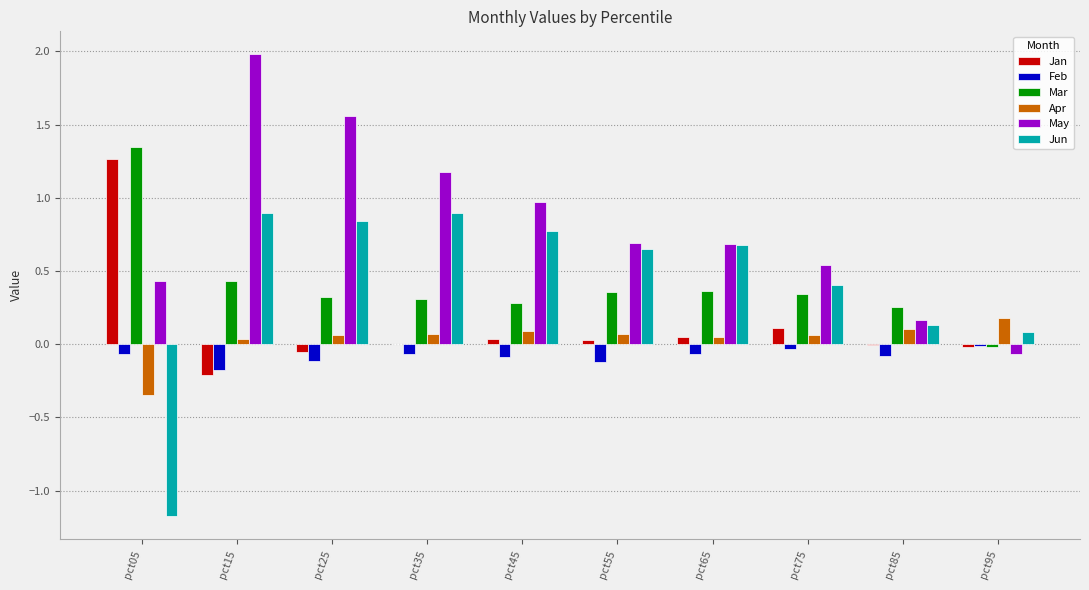

True or false: May has a value of 3.4 at pct15.

False